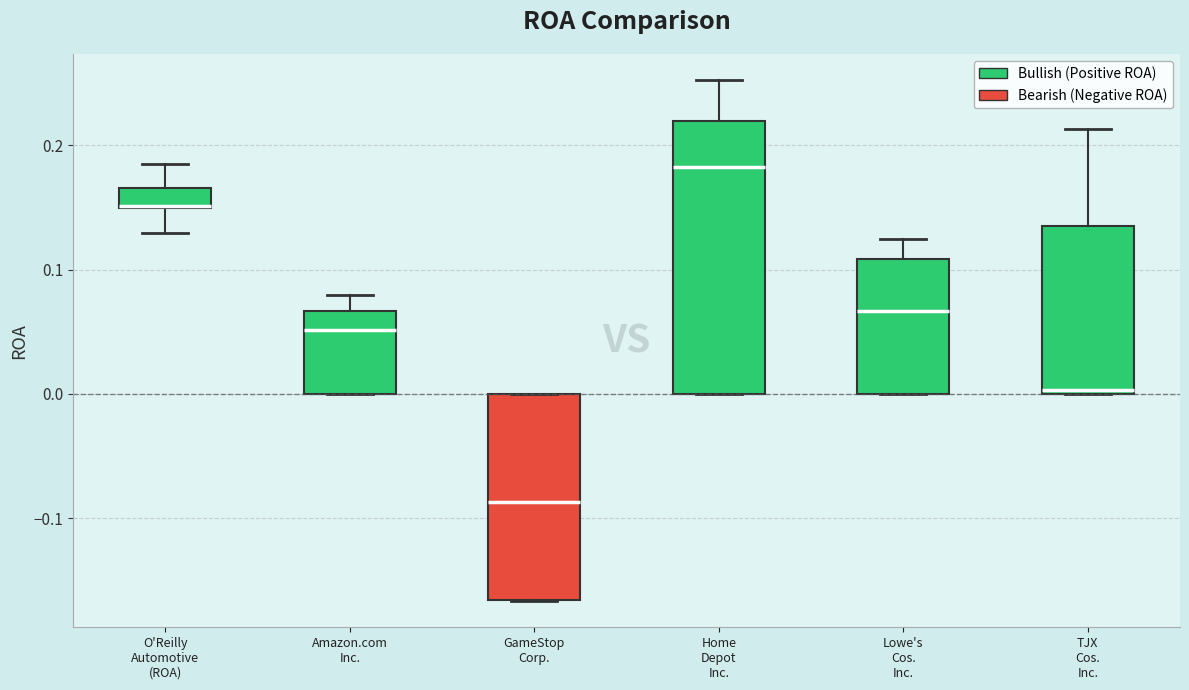

Where is the lower edge of the box for O'Reilly Automotive (ROA) on the y-axis? The values are not printed on the chart, so give them approximately, as read against the axis.

0.15